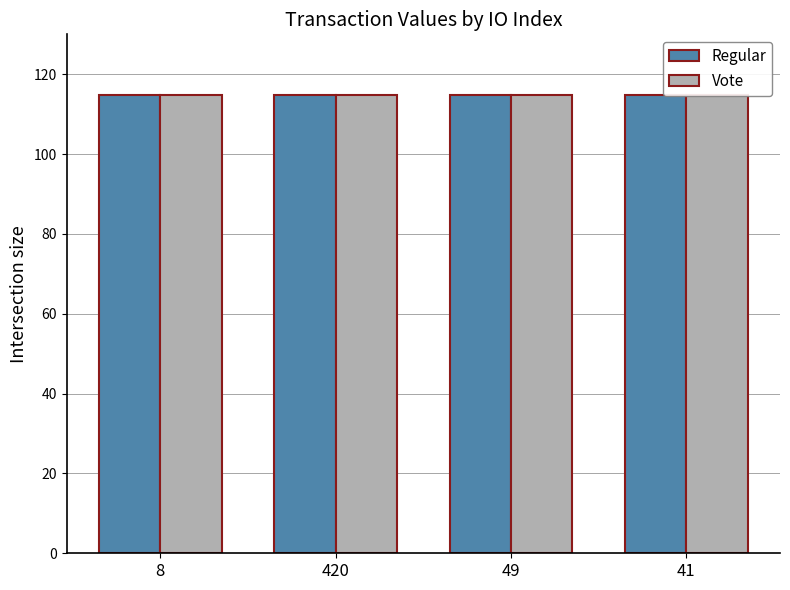

At which category is the sum across all series the highest?

49